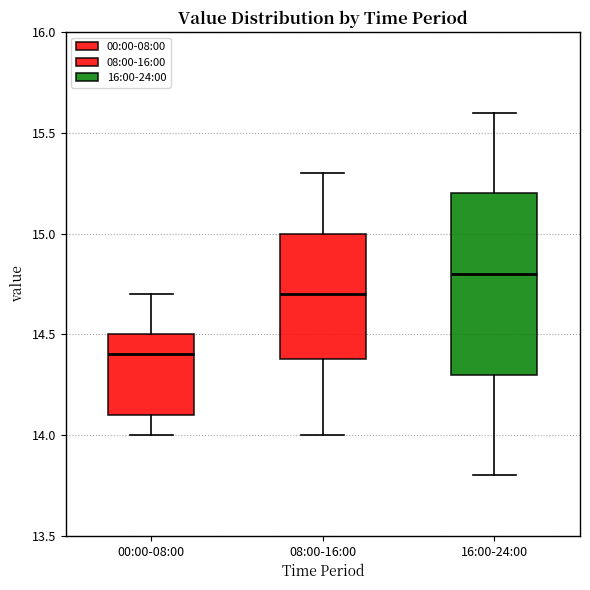

Reading left to right, transcribe this box plot: for each box, give where its median line is, the range the box spans, and where its two whiskers end, as read against the y-axis. The values are not printed on the chart, so give them approximately, as read against the axis.

00:00-08:00: median 14.4, box 14.1 to 14.5, whiskers 14.0 to 14.7
08:00-16:00: median 14.7, box 14.4 to 15.0, whiskers 14.0 to 15.3
16:00-24:00: median 14.8, box 14.3 to 15.2, whiskers 13.8 to 15.6